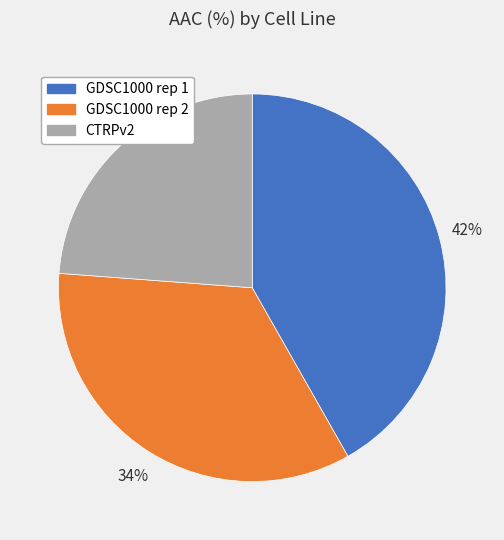

What is the ratio of the value at GDSC1000 rep 1 to the value at GDSC1000 rep 2?

1.2